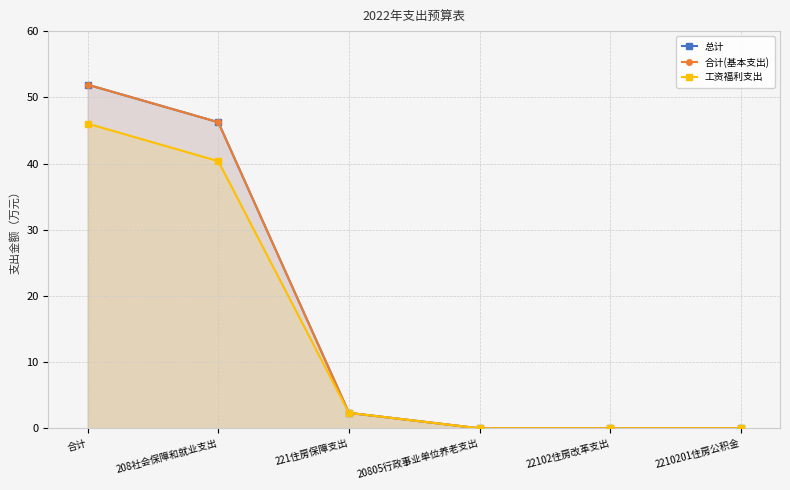

Reading left to right, list all the values displayed in this chart.

总计: 合计=51.9	208社会保障和就业支出=46.2	221住房保障支出=2.3	20805行政事业单位养老支出=0.0	22102住房改革支出=0.0	2210201住房公积金=0.0
合计(基本支出): 合计=51.9	208社会保障和就业支出=46.2	221住房保障支出=2.3	20805行政事业单位养老支出=0.0	22102住房改革支出=0.0	2210201住房公积金=0.0
工资福利支出: 合计=46.0	208社会保障和就业支出=40.4	221住房保障支出=2.3	20805行政事业单位养老支出=0.0	22102住房改革支出=0.0	2210201住房公积金=0.0